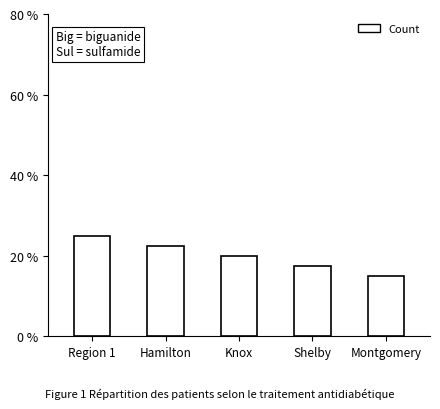

What is the greatest value displayed?

25.0